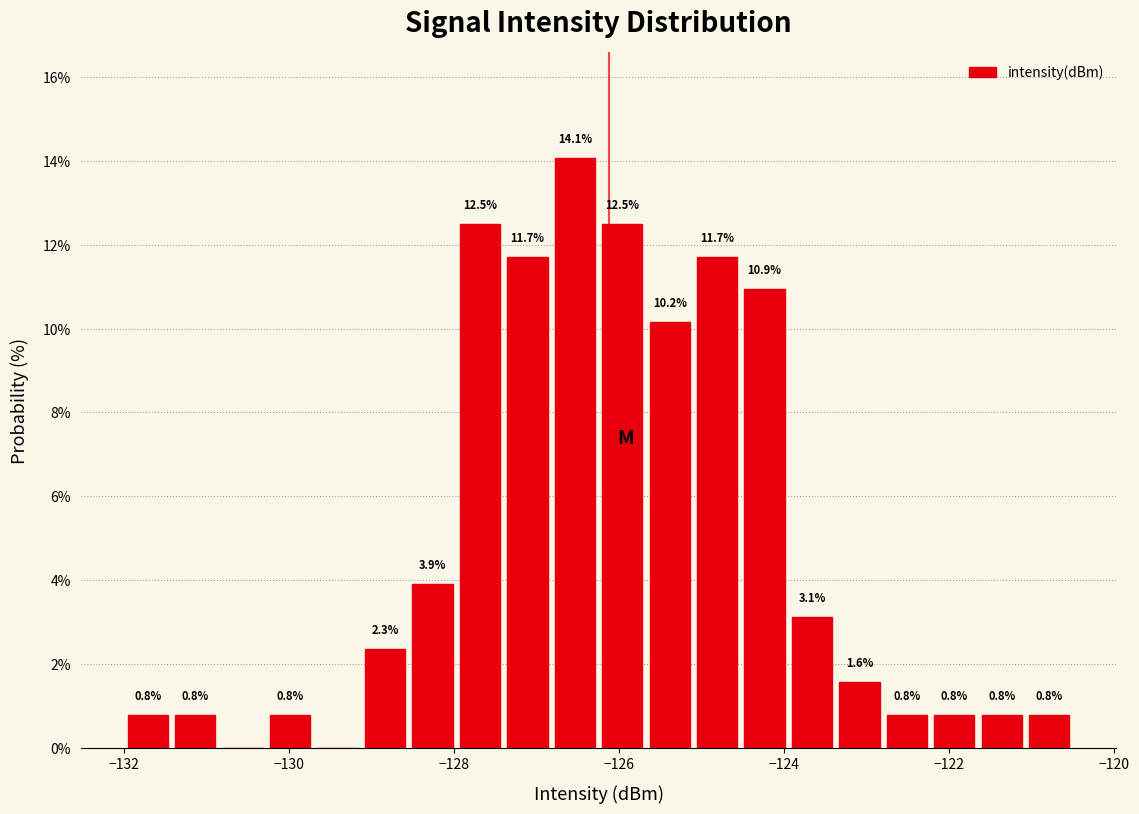

Around what value on the x-axis is the tallest bar? Give the approximate position of its centre, as read against the axis.

-126.6